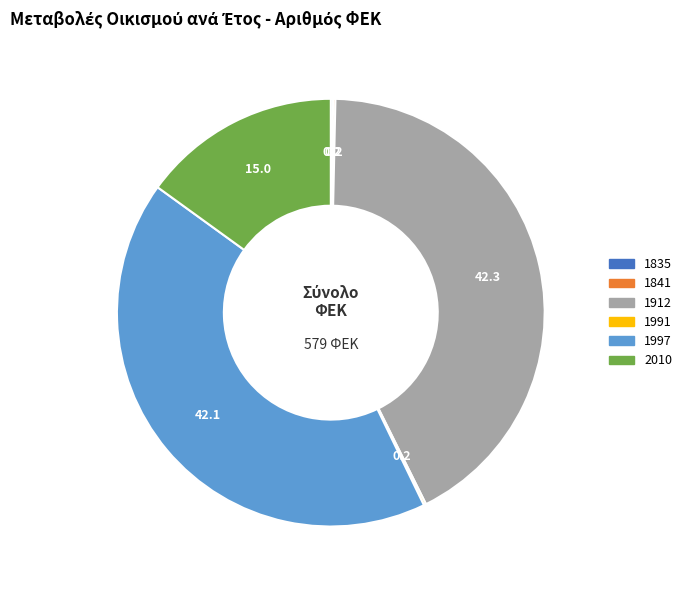

Is it true that 1997 is 42% of the pie?

True